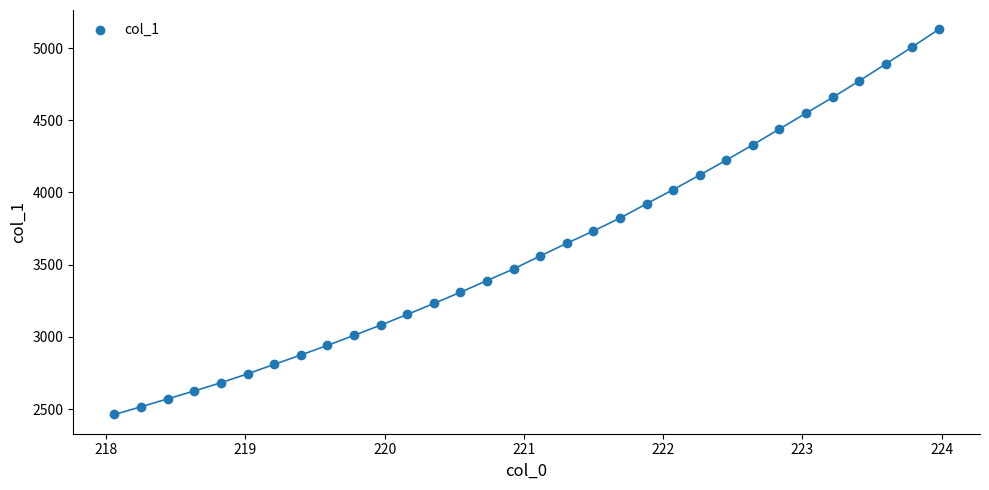

What is the range of X values (max minus min)?

5.9